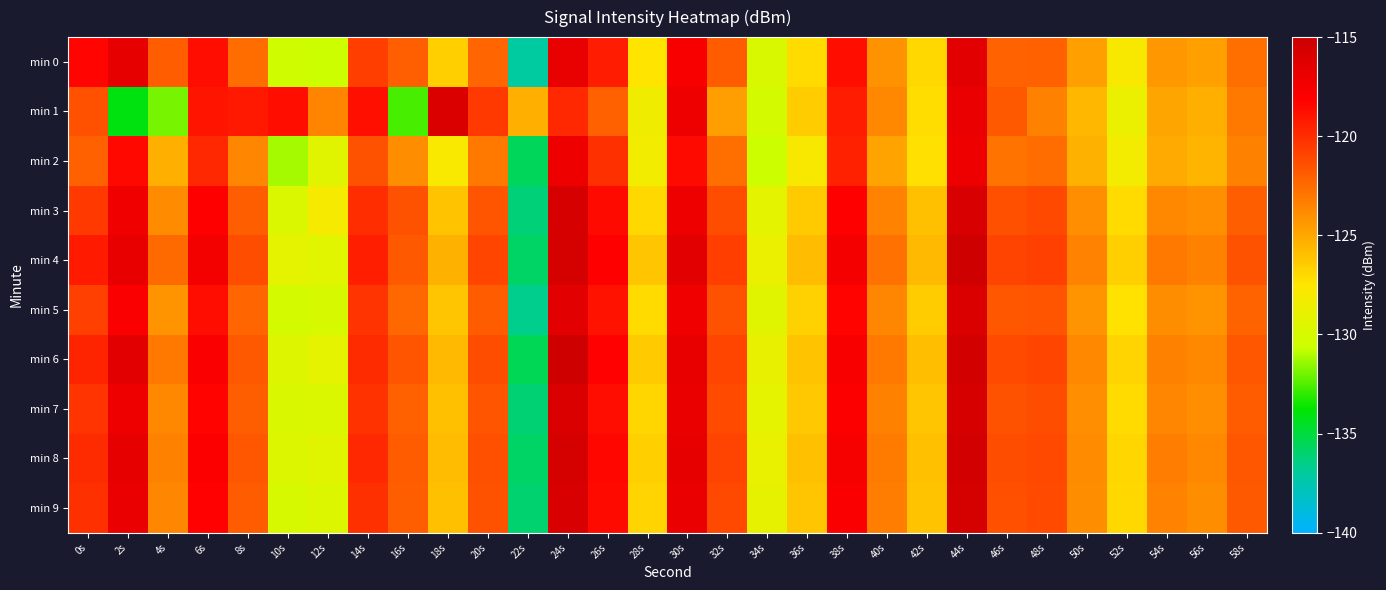

Reading left to right, list all the values displayed in this chart.

min 0: 0s=-118.3	2s=-116.6	4s=-121.9	6s=-118.7	8s=-122.6	10s=-130.4	12s=-130.6	14s=-120.7	16s=-122.0	18s=-126.6	20s=-122.3	22s=-137.0	24s=-116.8	26s=-119.3	28s=-127.5	30s=-117.7	32s=-121.9	34s=-129.8	36s=-127.1	38s=-118.7	40s=-124.1	42s=-127.0	44s=-116.5	46s=-122.1	48s=-122.1	50s=-124.7	52s=-127.9	54s=-124.3	56s=-124.7	58s=-122.7
min 1: 0s=-121.5	2s=-134.1	4s=-131.9	6s=-119.0	8s=-119.2	10s=-118.8	12s=-123.5	14s=-118.8	16s=-132.6	18s=-115.9	20s=-120.5	22s=-125.3	24s=-119.8	26s=-122.1	28s=-128.4	30s=-117.2	32s=-124.6	34s=-130.1	36s=-126.5	38s=-119.3	40s=-123.7	42s=-127.2	44s=-116.9	46s=-121.8	48s=-123.4	50s=-125.6	52s=-128.7	54s=-124.9	56s=-125.3	58s=-123.1
min 2: 0s=-122.1	2s=-118.5	4s=-125.3	6s=-119.8	8s=-123.6	10s=-131.2	12s=-129.4	14s=-121.5	16s=-123.9	18s=-127.8	20s=-123.1	22s=-135.6	24s=-117.2	26s=-120.1	28s=-128.3	30s=-118.6	32s=-122.7	34s=-130.5	36s=-127.9	38s=-119.5	40s=-124.8	42s=-127.3	44s=-117.2	46s=-122.9	48s=-122.6	50s=-125.4	52s=-128.2	54s=-125.1	56s=-125.5	58s=-123.4
min 3: 0s=-120.5	2s=-117.3	4s=-123.8	6s=-118.1	8s=-122.0	10s=-129.7	12s=-128.1	14s=-120.0	16s=-121.5	18s=-126.1	20s=-121.6	22s=-136.2	24s=-115.7	26s=-118.6	28s=-127.0	30s=-117.1	32s=-121.3	34s=-129.2	36s=-126.4	38s=-118.1	40s=-123.5	42s=-126.0	44s=-115.8	46s=-121.4	48s=-121.1	50s=-124.0	52s=-127.1	54s=-123.7	56s=-124.0	58s=-122.0
min 4: 0s=-119.2	2s=-116.8	4s=-122.5	6s=-117.4	8s=-121.3	10s=-129.1	12s=-129.3	14s=-119.4	16s=-121.8	18s=-125.4	20s=-121.0	22s=-135.8	24s=-115.6	26s=-118.1	28s=-126.2	30s=-116.5	32s=-120.7	34s=-128.7	36s=-125.8	38s=-117.5	40s=-122.8	42s=-125.7	44s=-115.2	46s=-120.9	48s=-120.8	50s=-123.5	52s=-126.6	54s=-123.1	56s=-123.4	58s=-121.5
min 5: 0s=-120.8	2s=-117.9	4s=-124.2	6s=-118.7	8s=-122.3	10s=-130.1	12s=-129.9	14s=-120.3	16s=-122.4	18s=-126.2	20s=-121.9	22s=-136.6	24s=-116.4	26s=-118.9	28s=-127.1	30s=-117.3	32s=-121.5	34s=-129.4	36s=-126.7	38s=-118.3	40s=-123.6	42s=-126.5	44s=-116.0	46s=-121.7	48s=-121.6	50s=-124.2	52s=-127.4	54s=-123.9	56s=-124.2	58s=-122.2
min 6: 0s=-119.6	2s=-116.4	4s=-123.1	6s=-117.9	8s=-121.8	10s=-129.5	12s=-129.1	14s=-119.9	16s=-121.6	18s=-125.7	20s=-121.3	22s=-135.5	24s=-115.2	26s=-118.2	28s=-126.4	30s=-116.8	32s=-121.0	34s=-128.9	36s=-126.1	38s=-117.8	40s=-123.1	42s=-125.9	44s=-115.5	46s=-121.2	48s=-121.0	50s=-123.7	52s=-126.8	54s=-123.4	56s=-123.7	58s=-121.7
min 7: 0s=-120.3	2s=-117.1	4s=-123.7	6s=-118.3	8s=-122.0	10s=-129.8	12s=-129.7	14s=-120.2	16s=-122.1	18s=-126.0	20s=-121.6	22s=-136.1	24s=-115.9	26s=-118.7	28s=-126.9	30s=-117.0	32s=-121.2	34s=-129.1	36s=-126.3	38s=-118.0	40s=-123.4	42s=-126.2	44s=-115.7	46s=-121.5	48s=-121.3	50s=-124.0	52s=-127.1	54s=-123.6	56s=-124.0	58s=-121.9
min 8: 0s=-119.9	2s=-116.7	4s=-123.4	6s=-118.0	8s=-121.7	10s=-129.6	12s=-129.4	14s=-119.8	16s=-121.9	18s=-125.8	20s=-121.4	22s=-135.8	24s=-115.6	26s=-118.4	28s=-126.6	30s=-116.7	32s=-120.9	34s=-128.8	36s=-126.0	38s=-117.7	40s=-123.2	42s=-126.0	44s=-115.4	46s=-121.3	48s=-121.1	50s=-123.8	52s=-126.9	54s=-123.3	56s=-123.7	58s=-121.7
min 9: 0s=-120.1	2s=-116.9	4s=-123.6	6s=-118.2	8s=-121.9	10s=-129.9	12s=-129.6	14s=-120.1	16s=-122.0	18s=-126.0	20s=-121.5	22s=-136.0	24s=-115.8	26s=-118.6	28s=-126.8	30s=-116.9	32s=-121.1	34s=-129.0	36s=-126.2	38s=-117.9	40s=-123.3	42s=-126.1	44s=-115.6	46s=-121.4	48s=-121.2	50s=-123.9	52s=-127.0	54s=-123.5	56s=-123.9	58s=-121.8